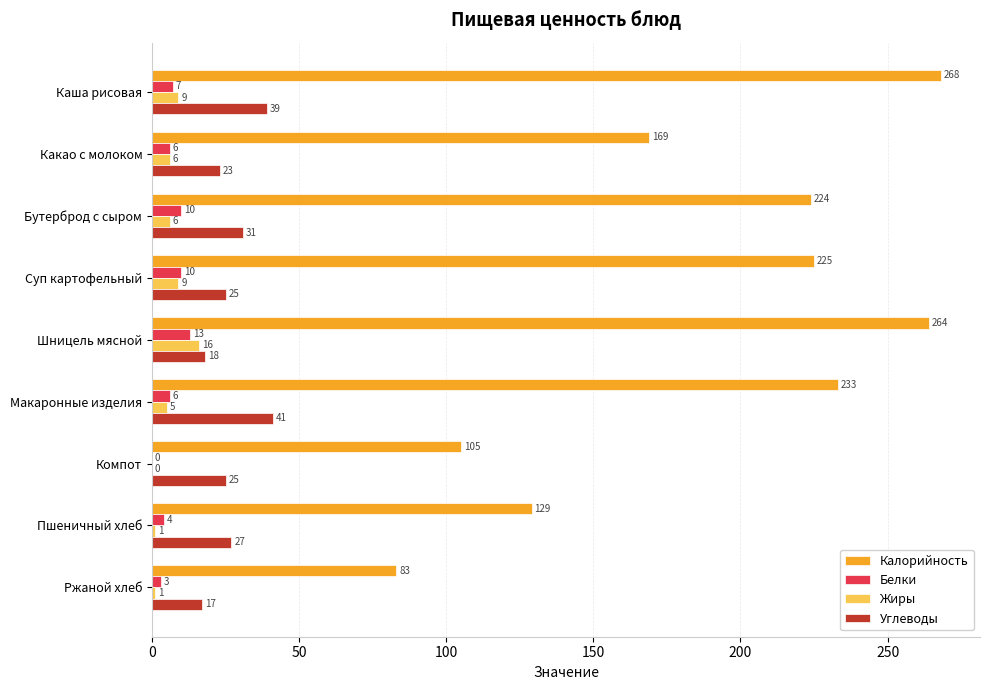

The value of Белки at Шницель мясной is 13. True or false?

True